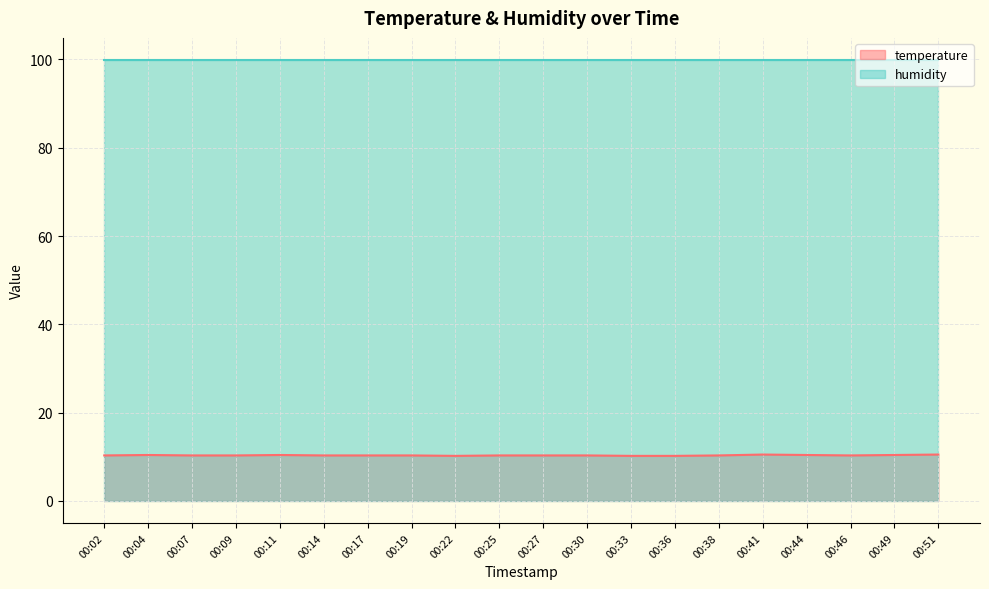

Which category has the lowest value across all series?

00:22